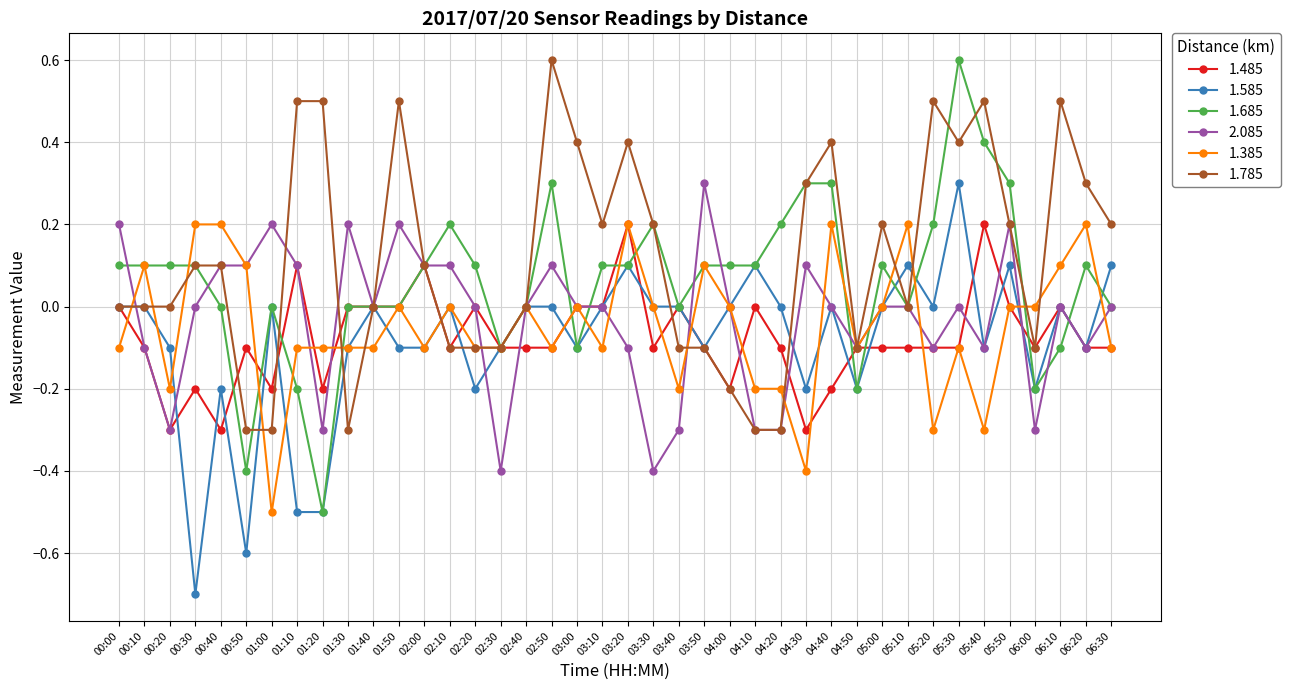

Which series has the largest range (max minus min)?

1.685